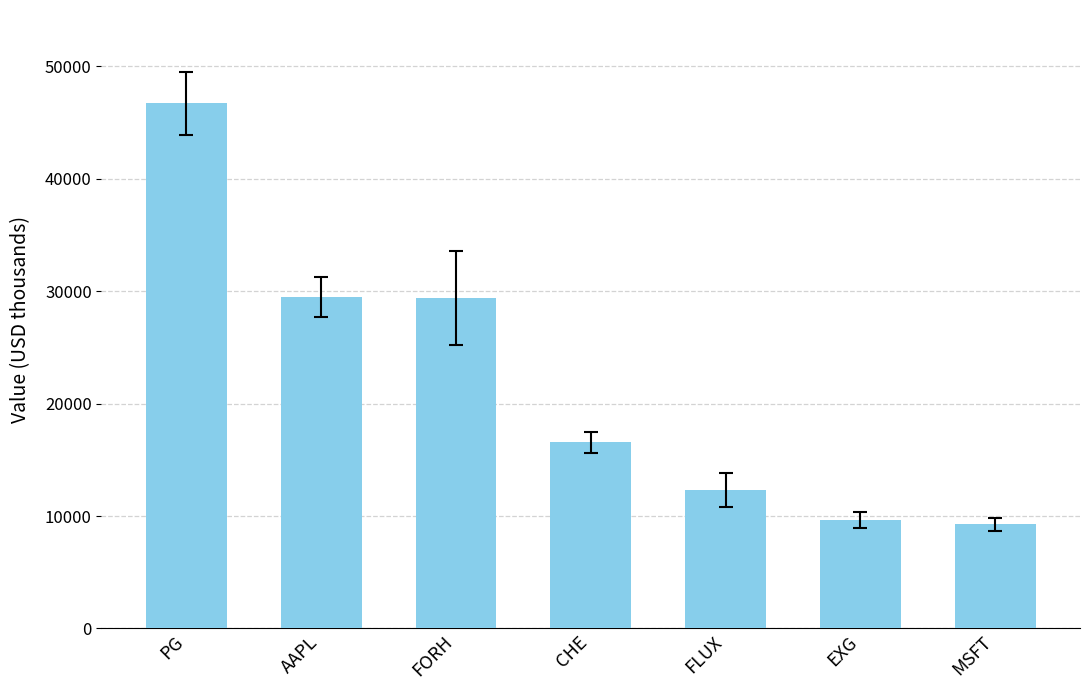

Between FORH and EXG, which is larger?

FORH